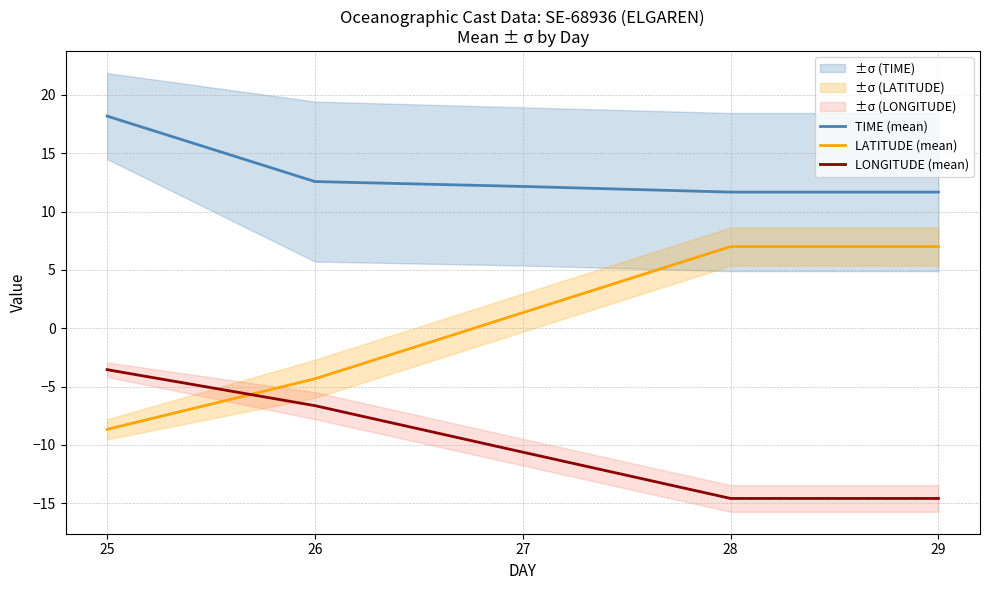

The TIME (mean) series shows 15.9 at 27. True or false?

False